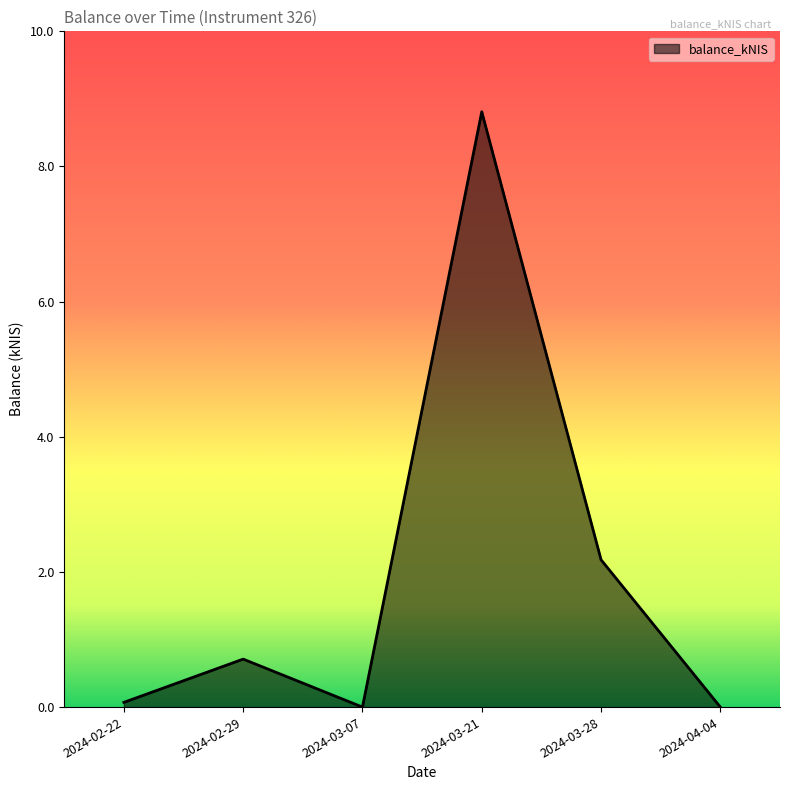

The chart shows a value of 0.0 at 2024-03-07. True or false?

True